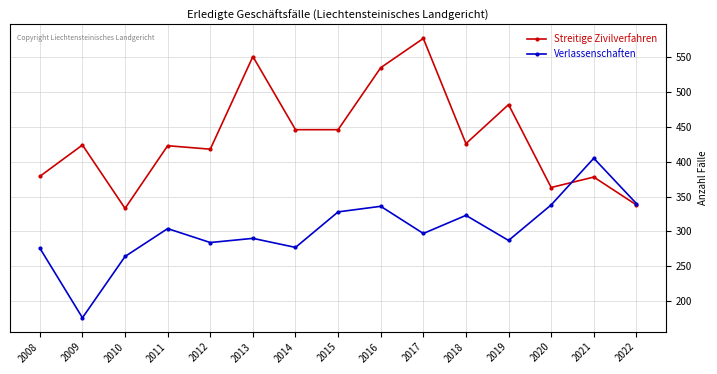

True or false: Streitige Zivilverfahren has more than 2 interior local peaks.

True